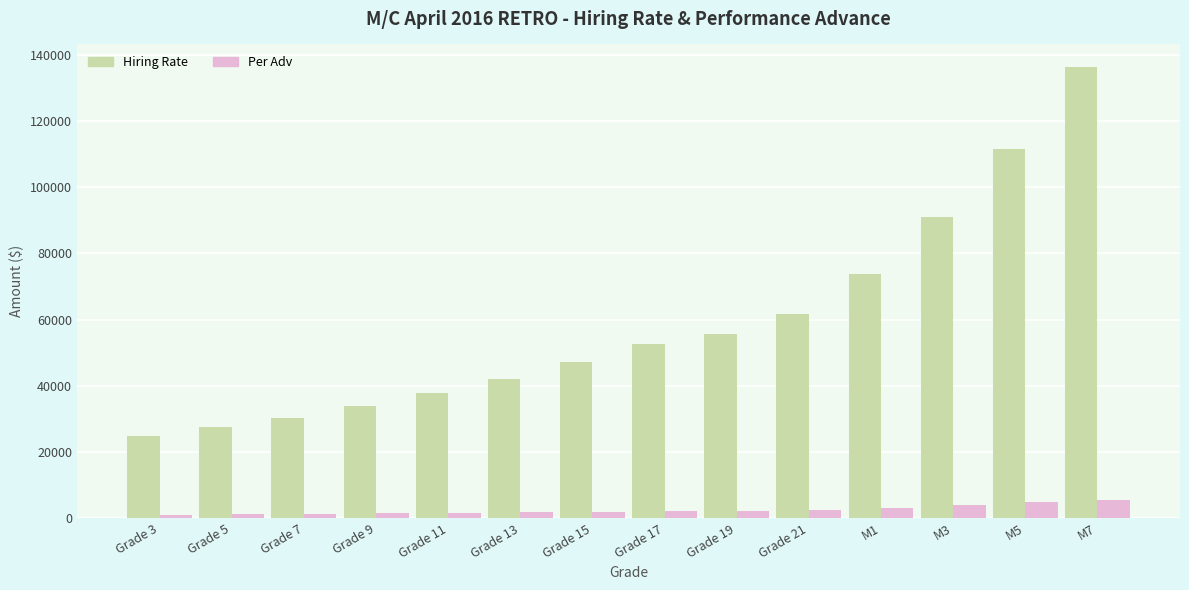

The value of Hiring Rate at Grade 15 is 28526. True or false?

False